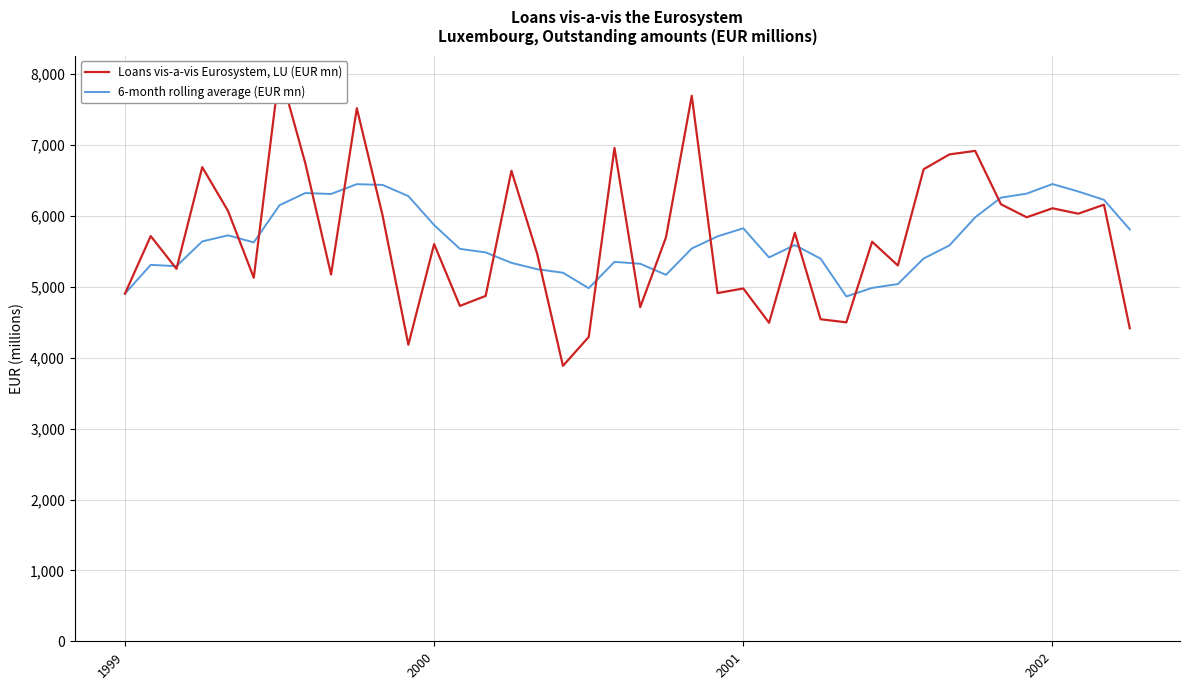

Which category has the highest value in the Loans vis-a-vis Eurosystem, LU (EUR mn) series?

6